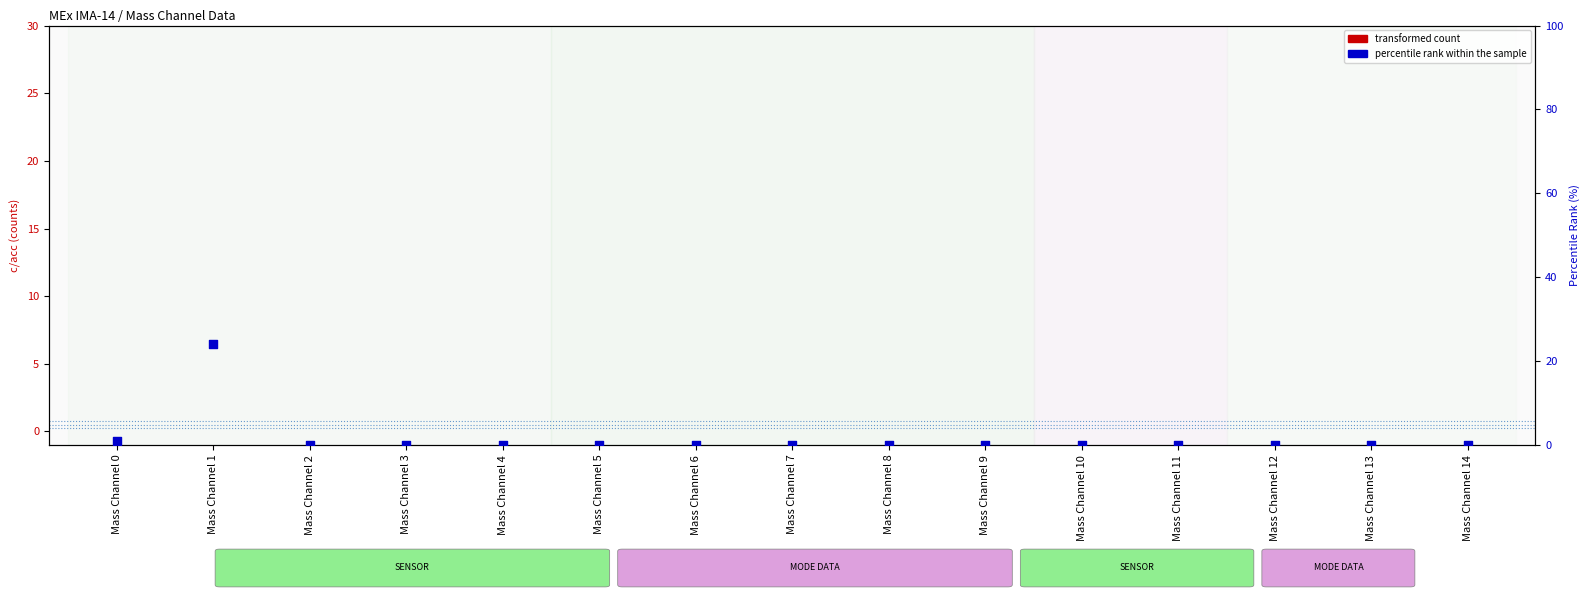

What are all the series names shown in the legend?

transformed count, percentile rank within the sample